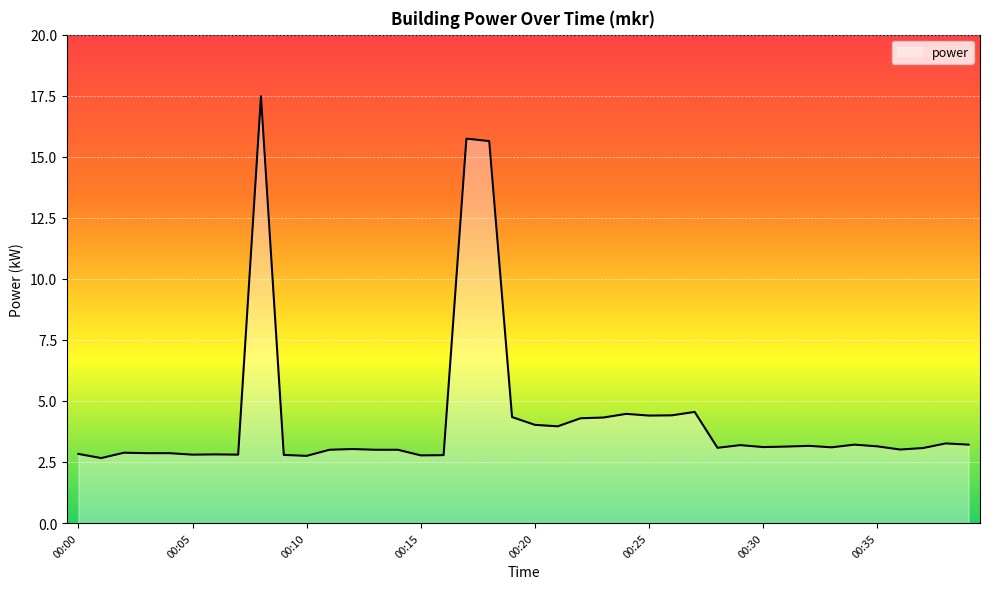

True or false: the data has more than 1 interior local peaks.

True